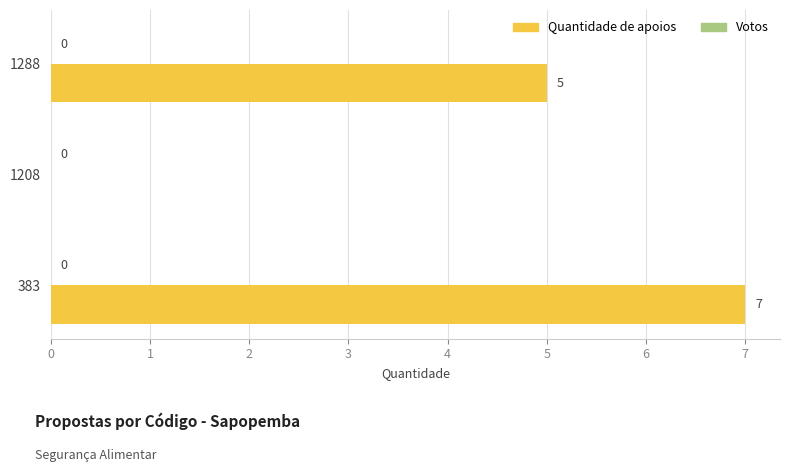

Is it true that the value at 1208 is 0?

True